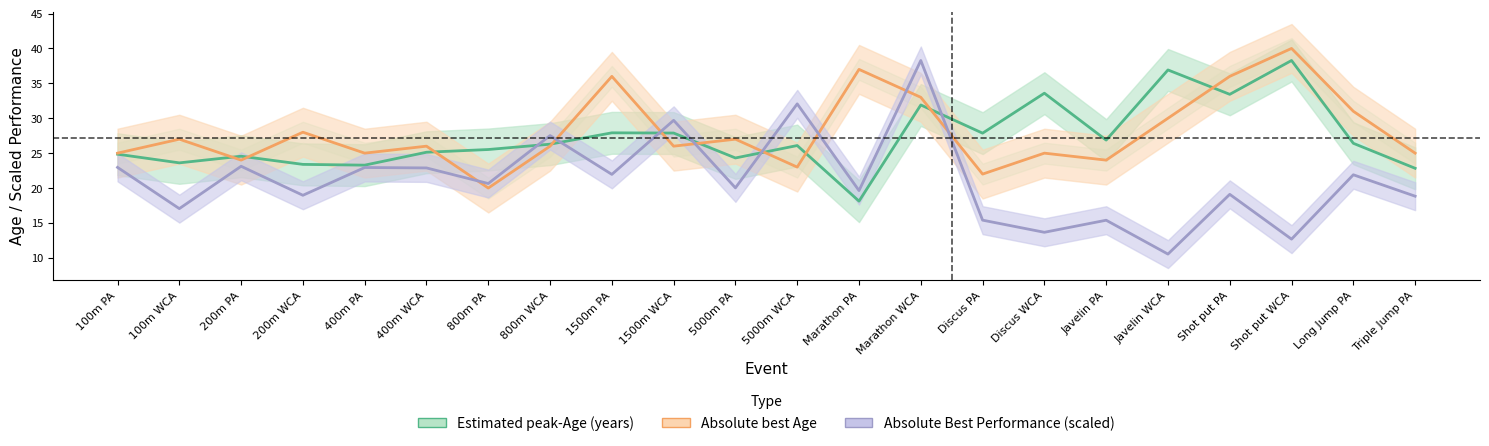

What value does the Absolute Best Performance (scaled) series have at Javelin WCA?

10.5